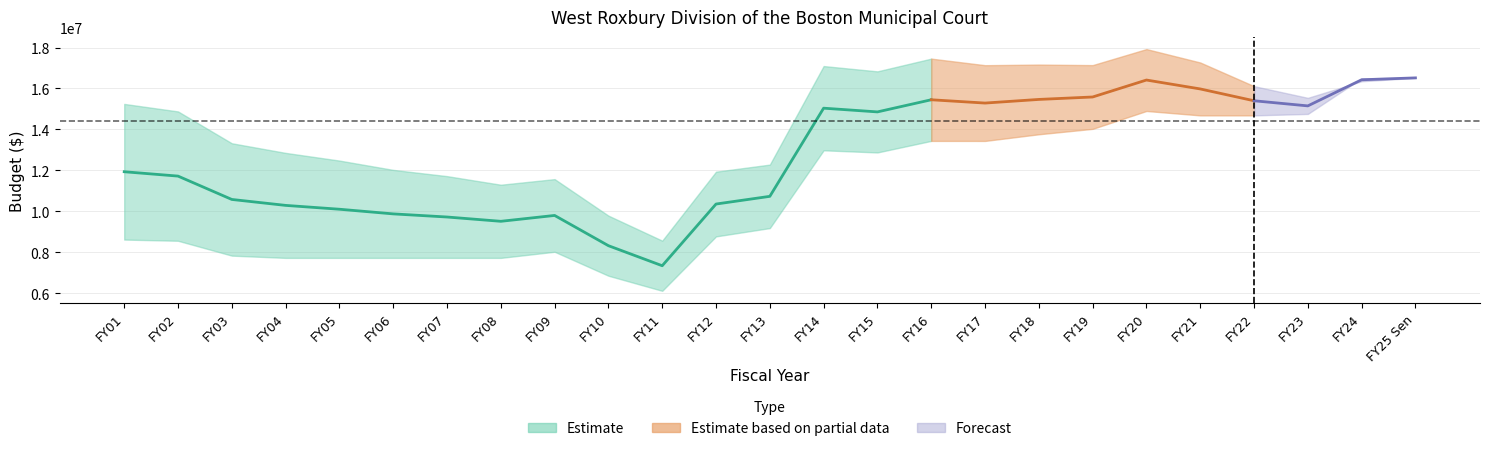

At which category does adjusted for inflation (cpi) reach its first local valley?

FY08